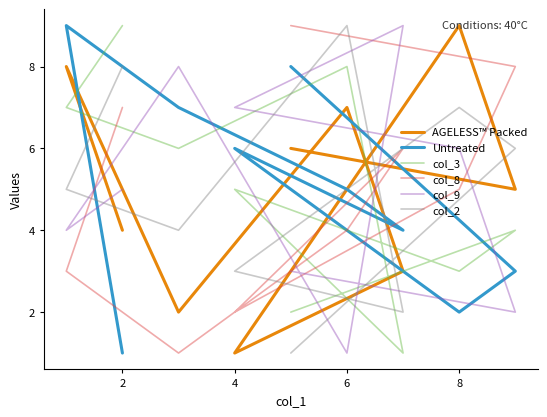

What is the lowest value of the col_2 series?

1